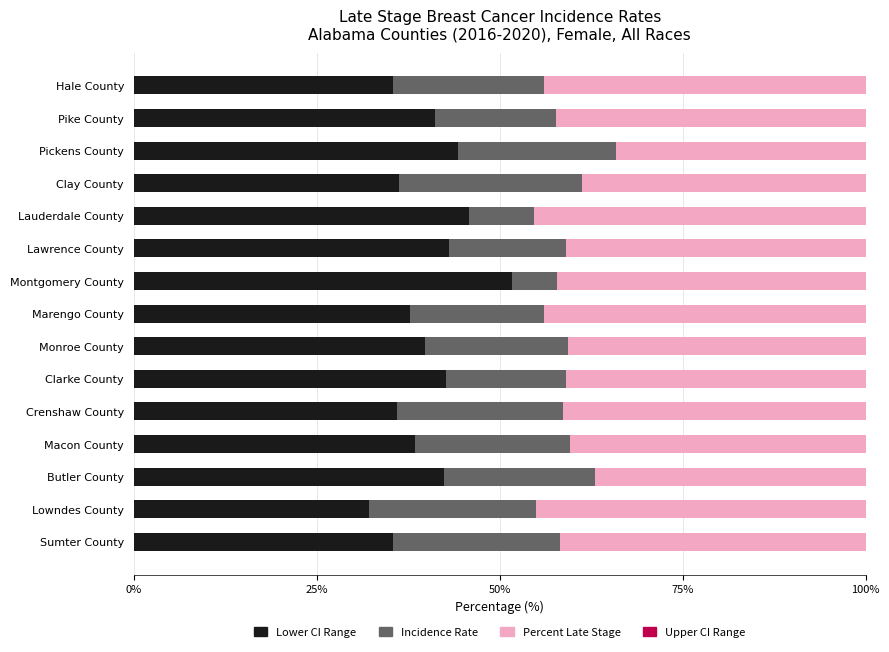

Reading left to right, what are all the values shown in this chart?

Lower CI Range: 35.5	32.1	42.3	38.4	36.0	42.7	39.8	37.7	51.6	43.0	45.8	36.2	44.3	41.2	35.5
Incidence Rate: 22.8	22.8	20.6	21.2	22.6	16.3	19.5	18.3	6.2	16.0	8.9	25.1	21.6	16.5	20.5
Percent Late Stage: 41.7	45.1	37.0	40.3	41.4	41.0	40.7	44.0	42.2	41.0	45.3	38.7	34.1	42.3	44.0
Upper CI Range: 32.1	33.6	27.3	28.8	32.1	21.2	25.9	24.6	6.8	20.2	10.1	36.6	29.4	21.1	29.2